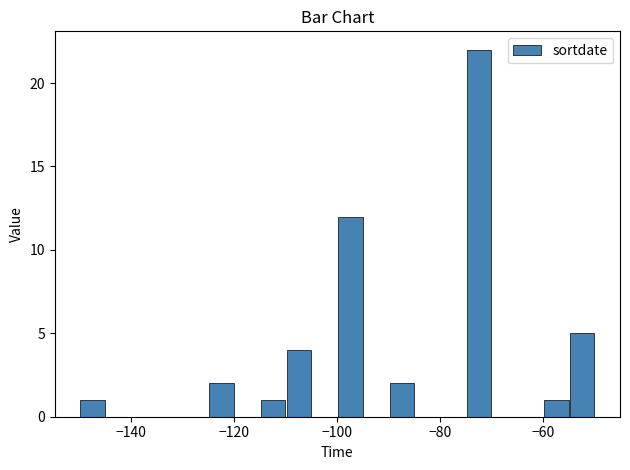

Around what value on the x-axis is the tallest bar? Give the approximate position of its centre, as read against the axis.

-72